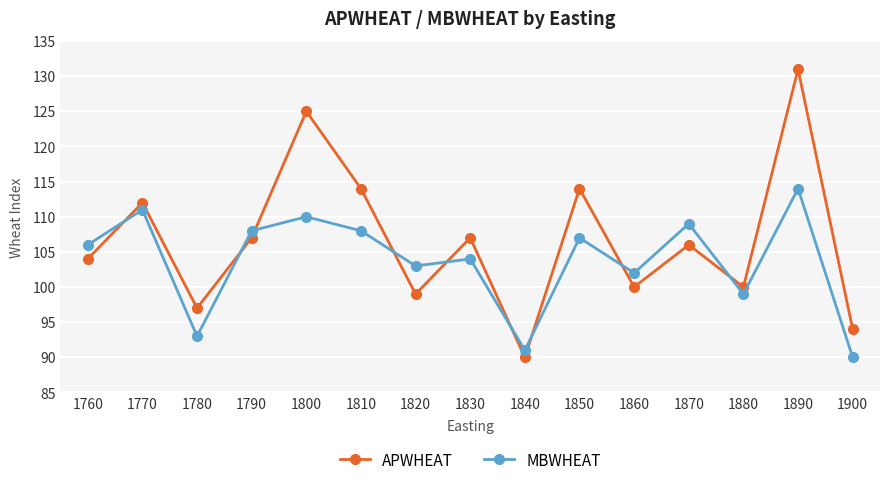

How many lines are shown in the chart?

2